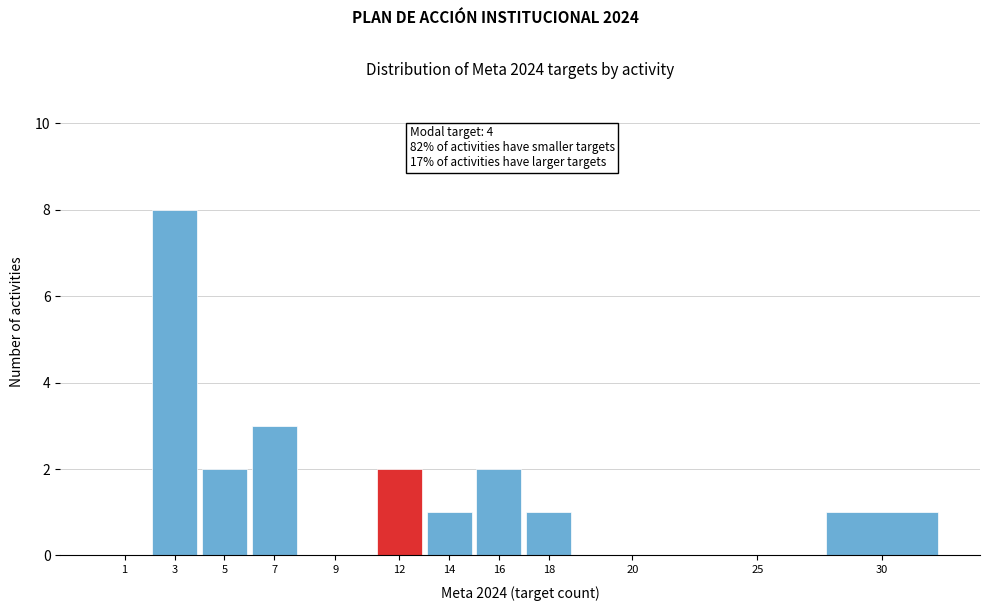

Reading left to right, list all the values displayed in this chart.

1=0	3=8	5=2	7=3	9=0	12=2	14=1	16=2	18=1	20=0	25=0	30=1